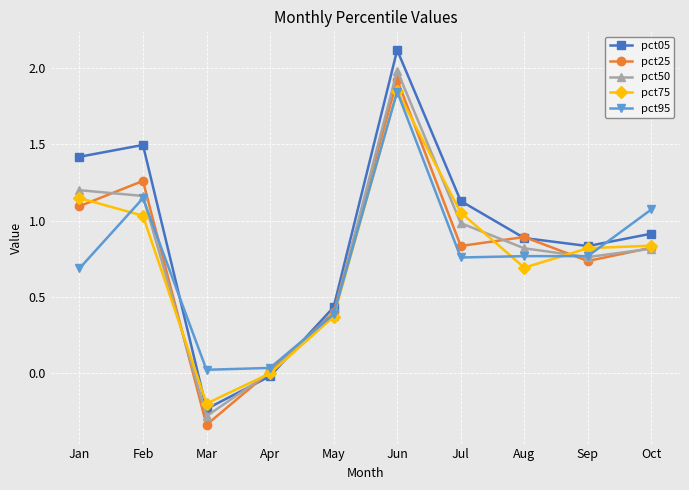

What is the sum of all pct75 values?

7.6